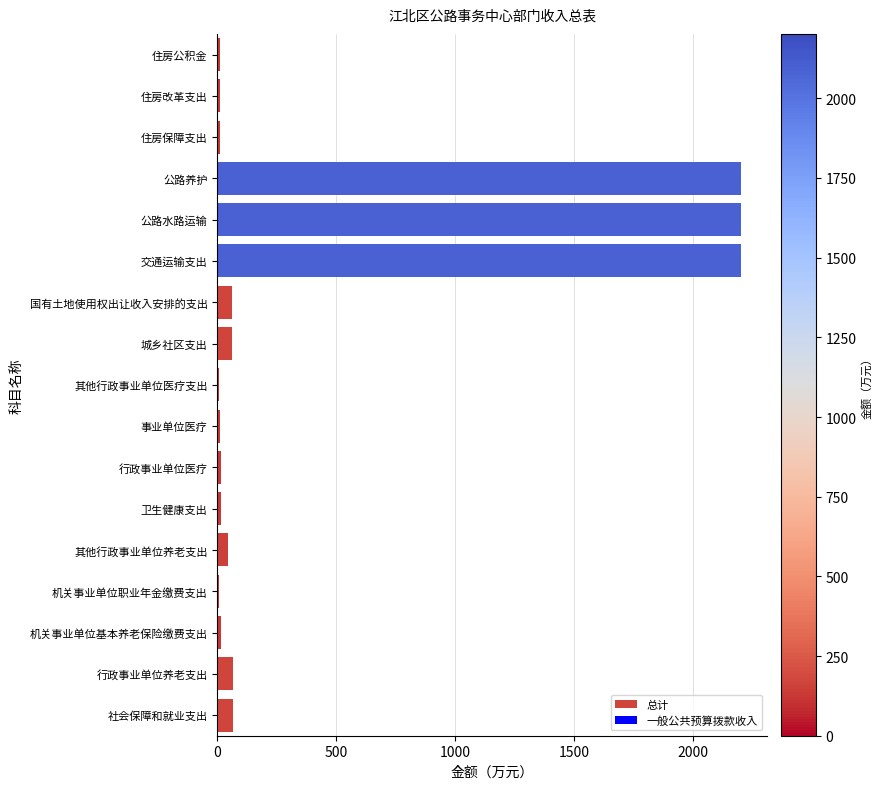

Which has a higher value, 行政事业单位养老支出 or 公路水路运输?

公路水路运输